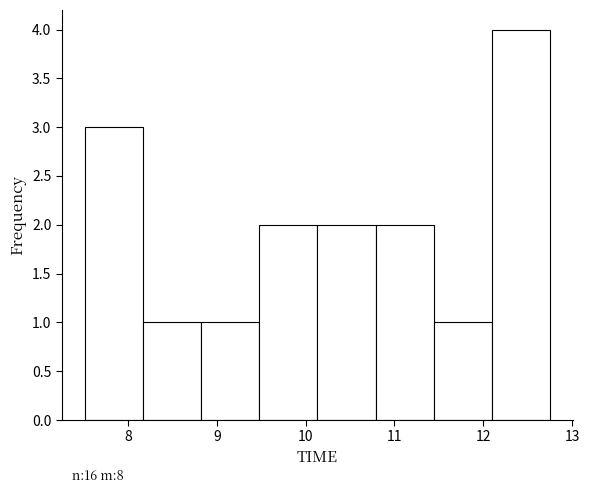

Which range on the x-axis has the tallest bar?

12.1 to 12.8